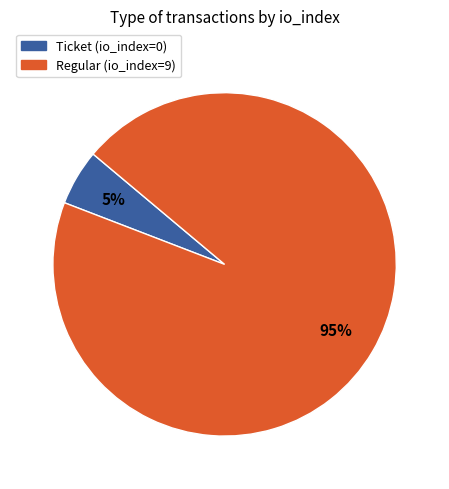

Does Regular represent more than half of the total?

Yes